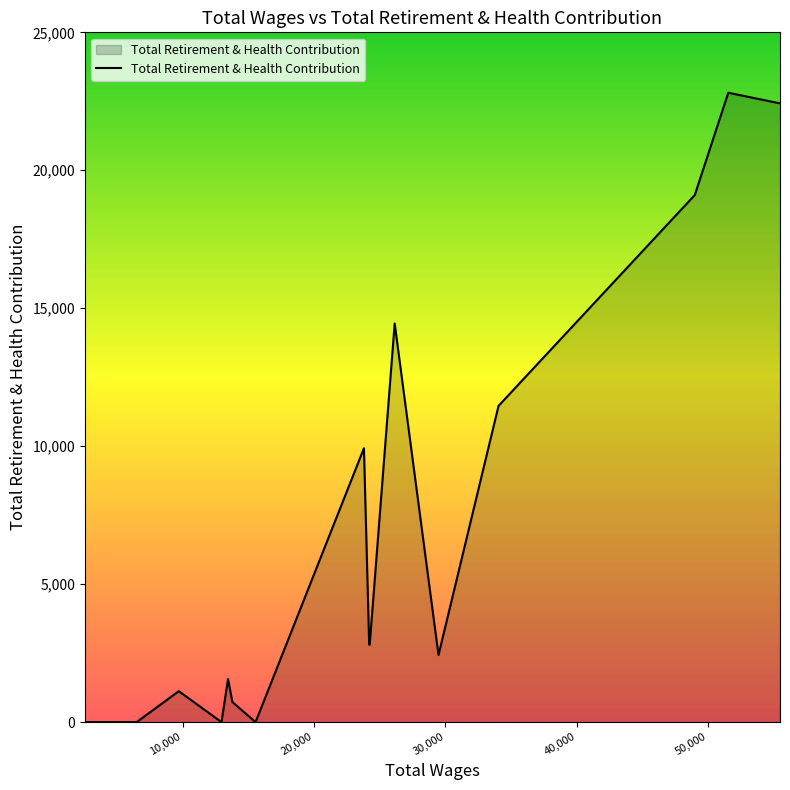

What is the difference between the maximum and minimum values?

22810